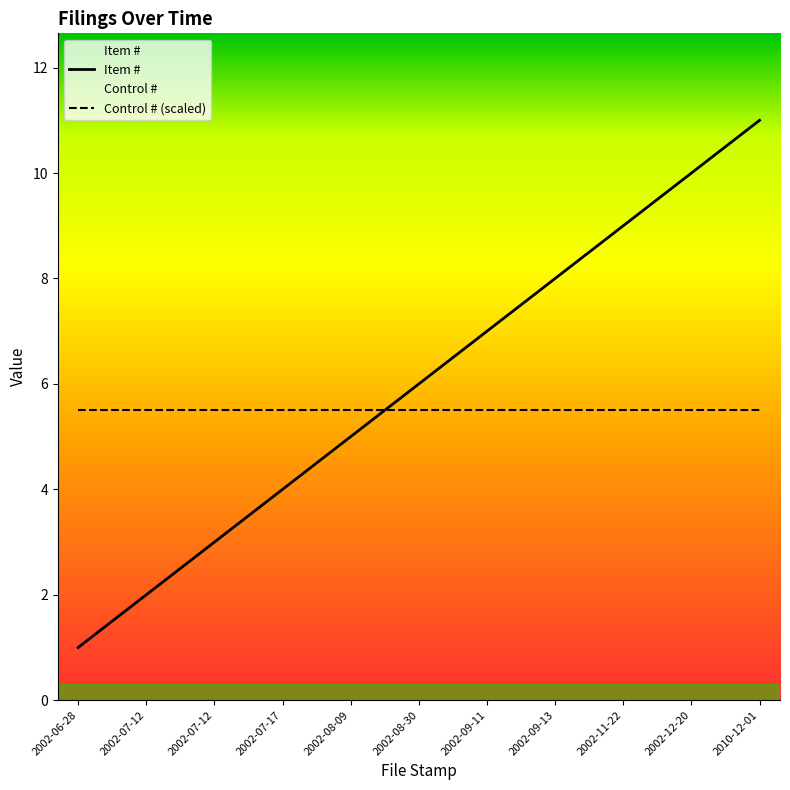

Where do Item # and Control # (scaled) first cross each other?

2002-08-09 and 2002-08-30